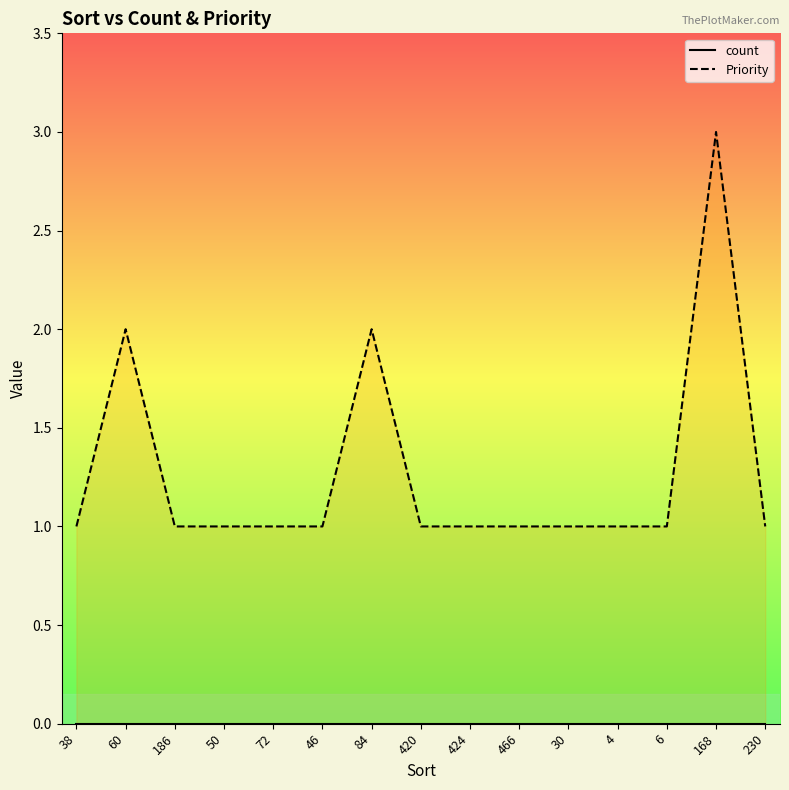

Approximately how many times larger is the value at 50 compared to 46?

1.0